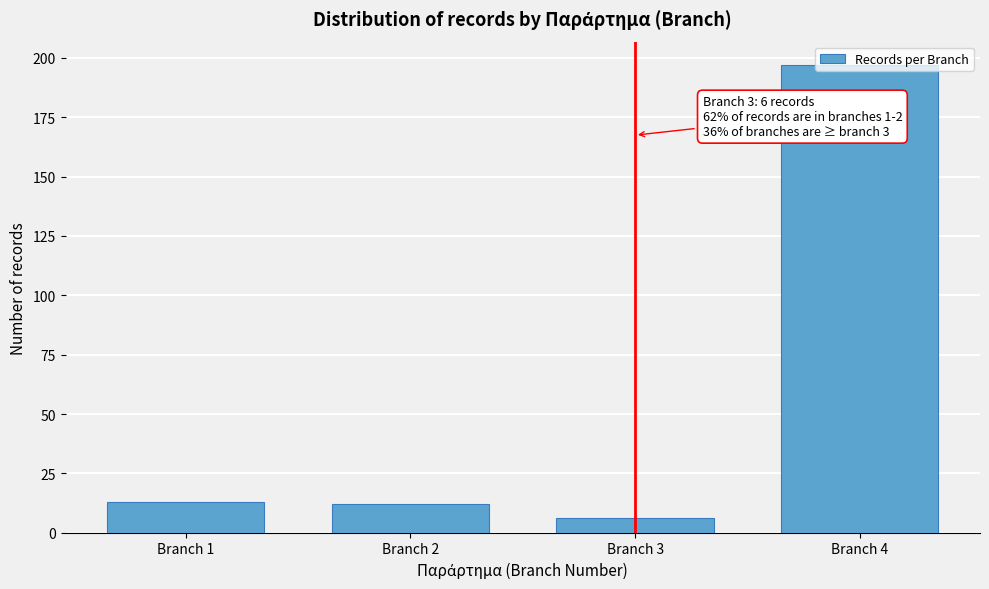

Which label corresponds to the largest value in the chart?

Branch 4